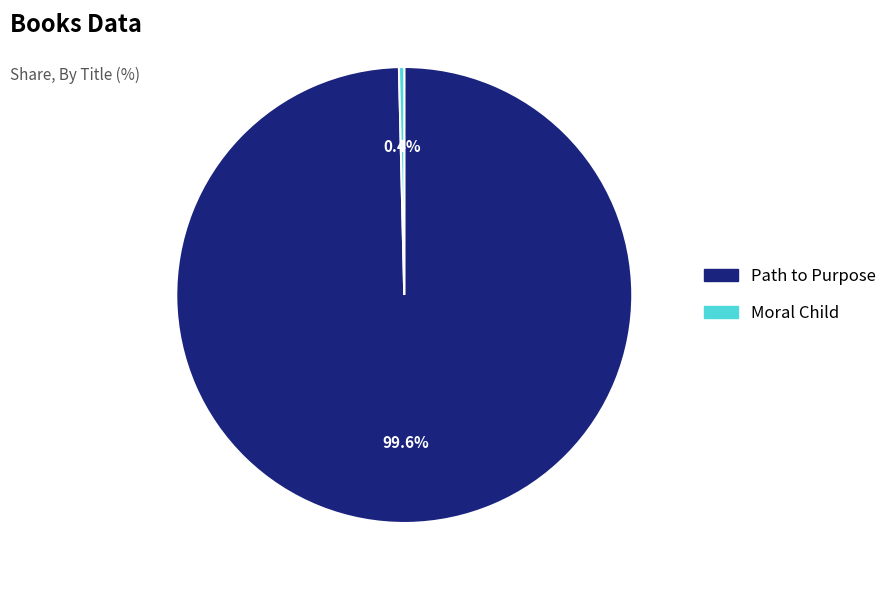

What is the majority slice?

Path to Purpose